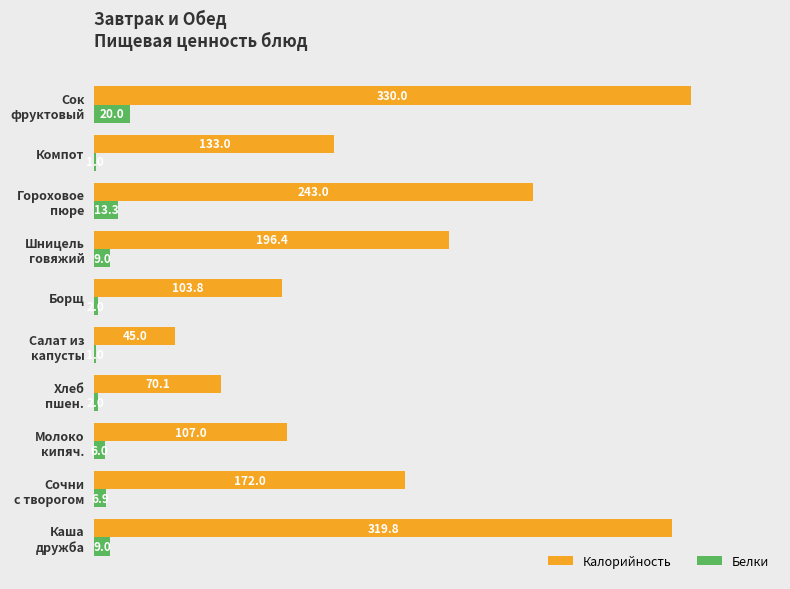

What is the highest value of the Белки series?

20.0